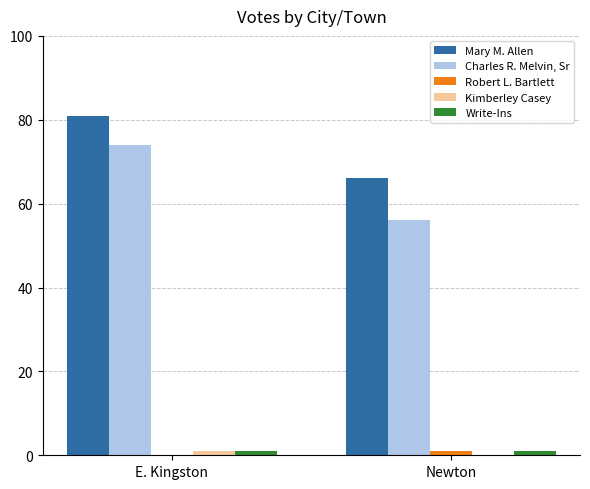

What is the spread (max minus min) of values at Newton?

66